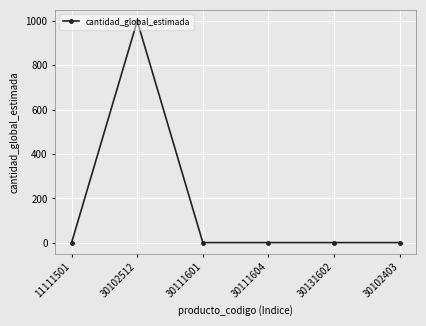

Reading left to right, extract all data points from this chart.

1	1000	1	1	1	1